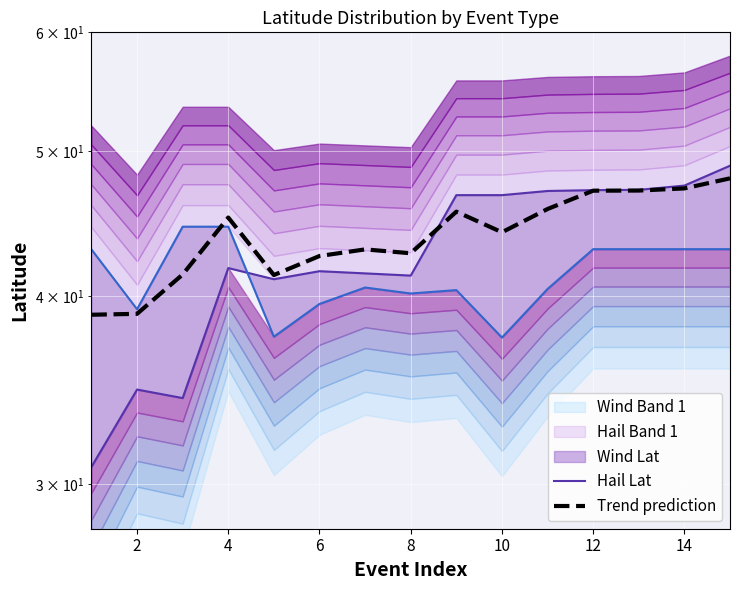

What is the average value of the Trend prediction series?

43.9